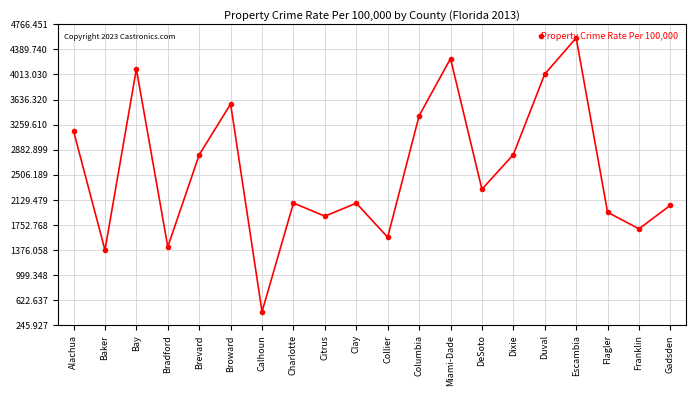

How many distinct data groups are displayed?

1